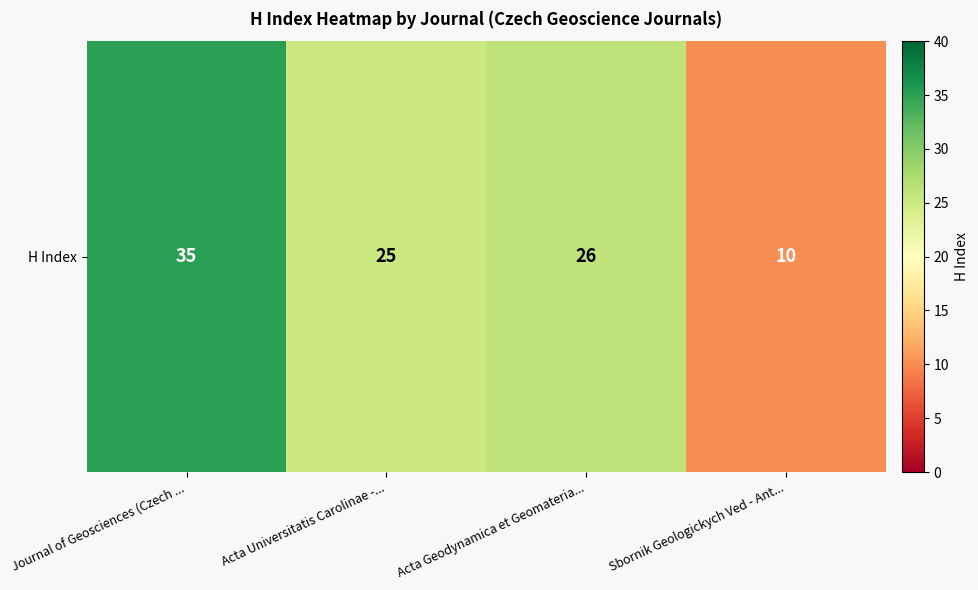

The chart shows a value of 18 at Sbornik Geologickych Ved - Ant.... True or false?

False